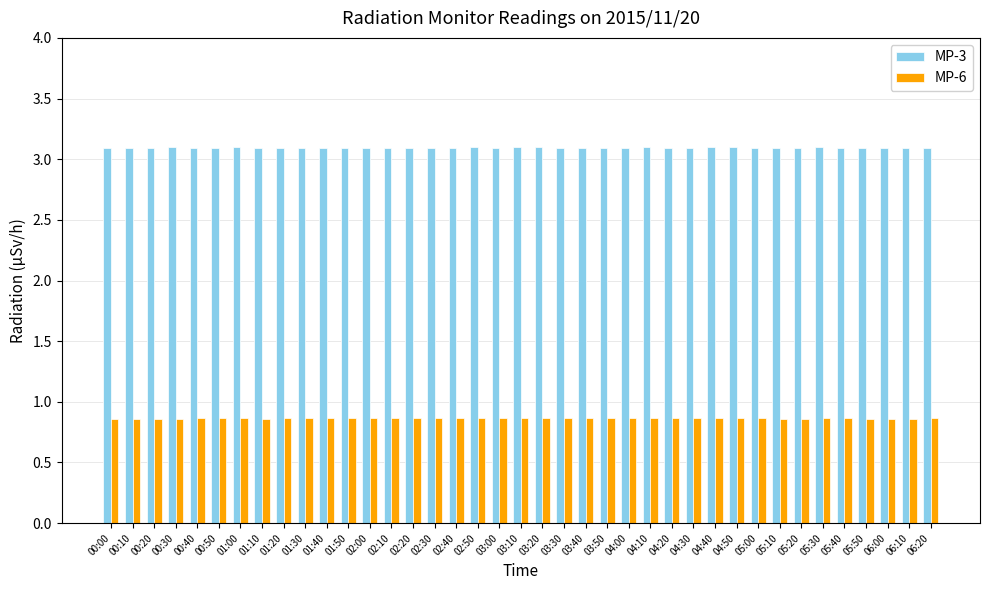

What is the sum of all MP-6 values?

33.7